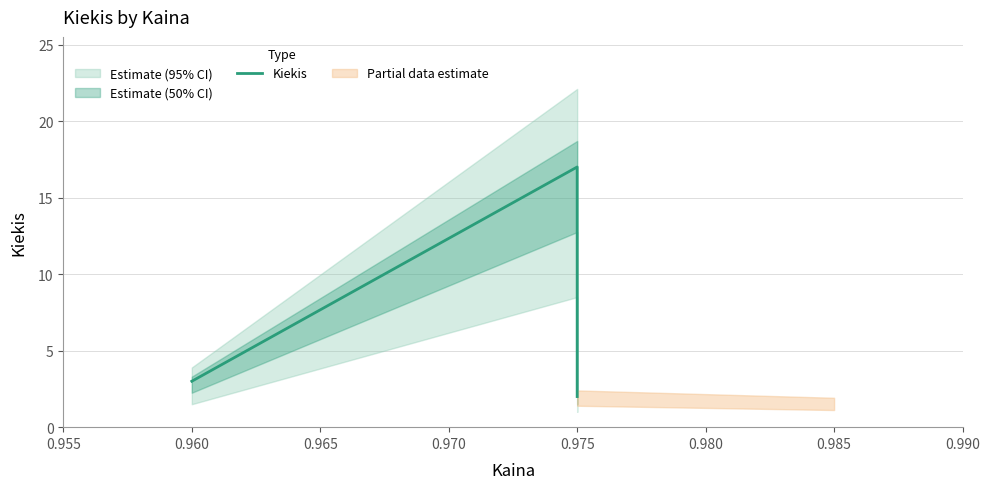

How many lines are shown in the chart?

1